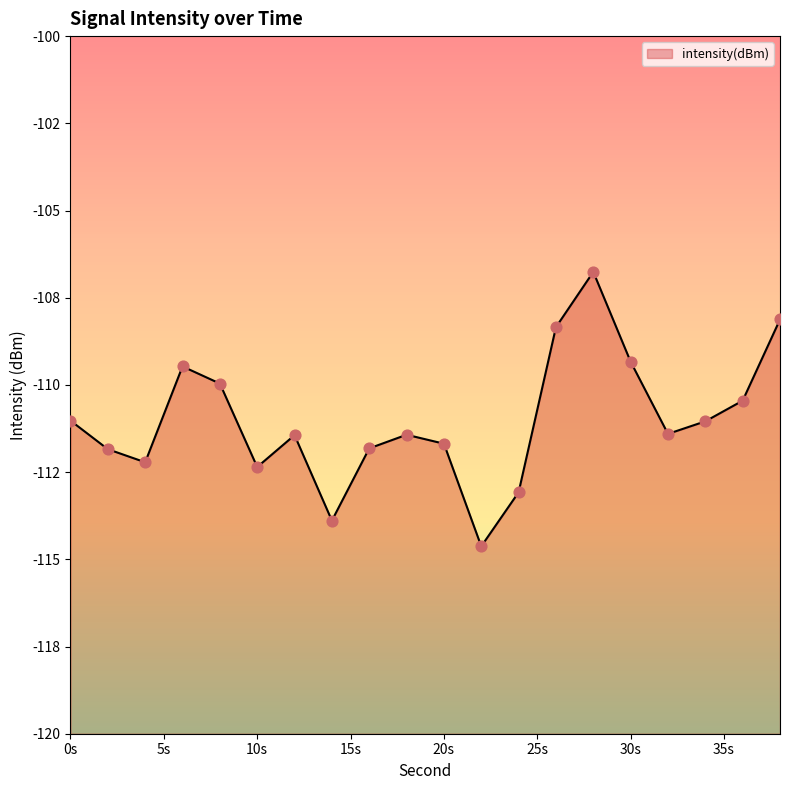

Between 30 and 26, which is larger?

26